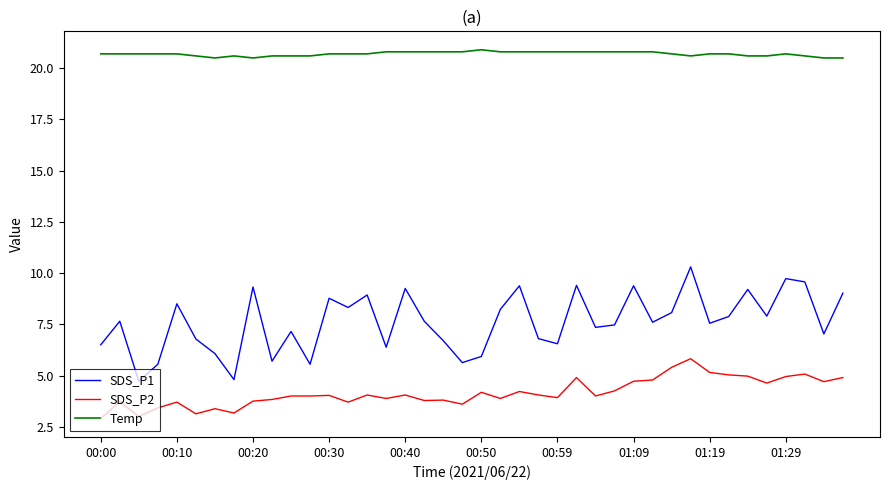

List the series in order of their peak value, lowest first.

SDS_P2, SDS_P1, Temp